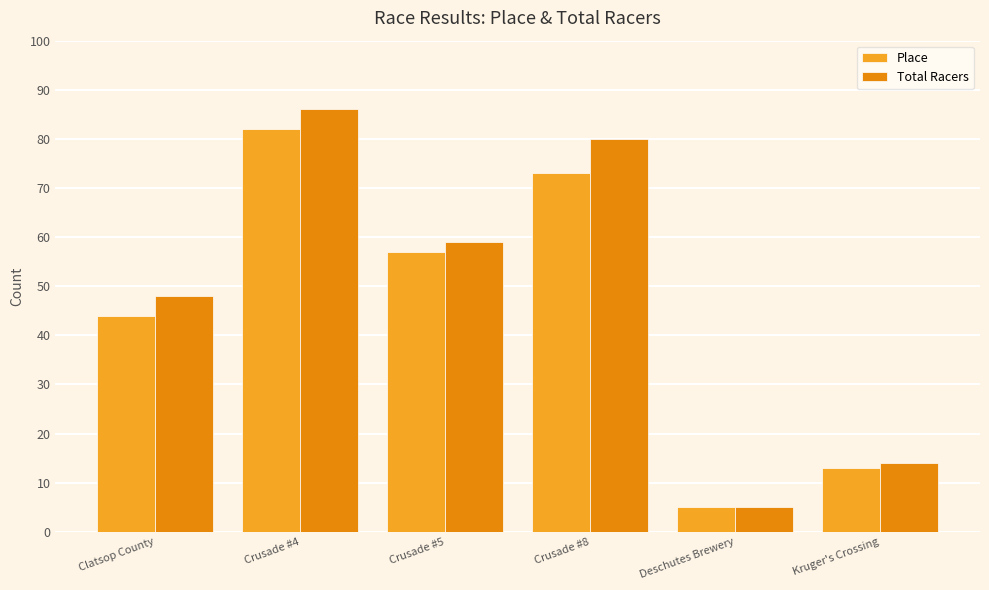

How many bars are there in each group?

2